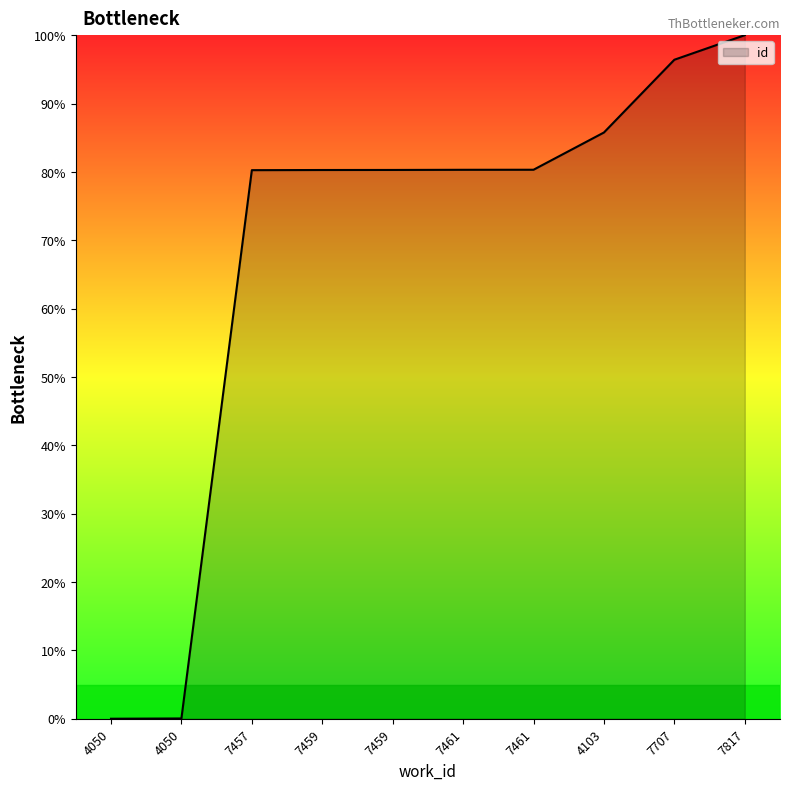

What is the average value?

68.4